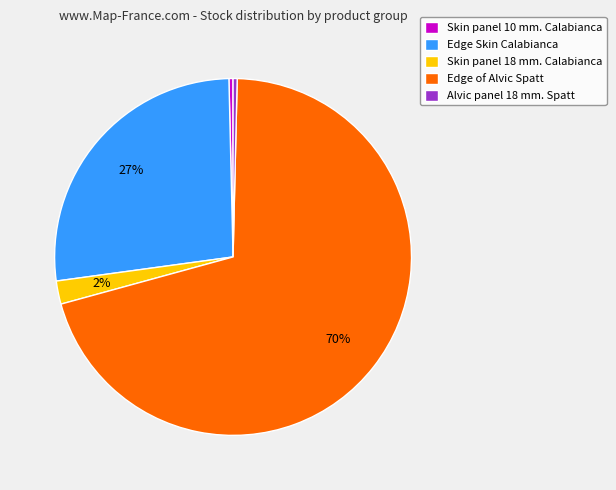

What is the largest slice in the pie chart?

Edge of Alvic Spatt